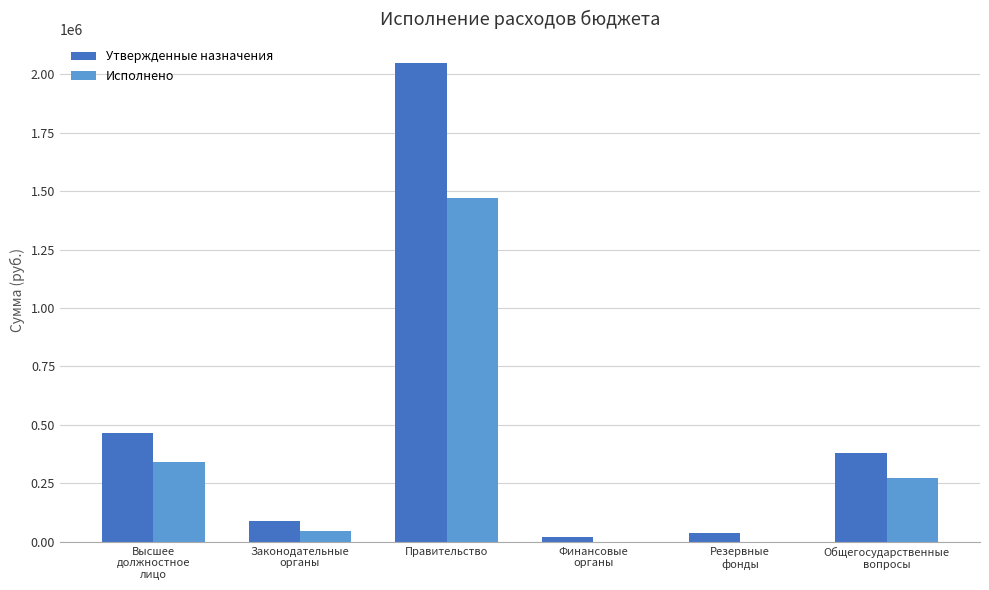

Count the number of data series in this chart.

2